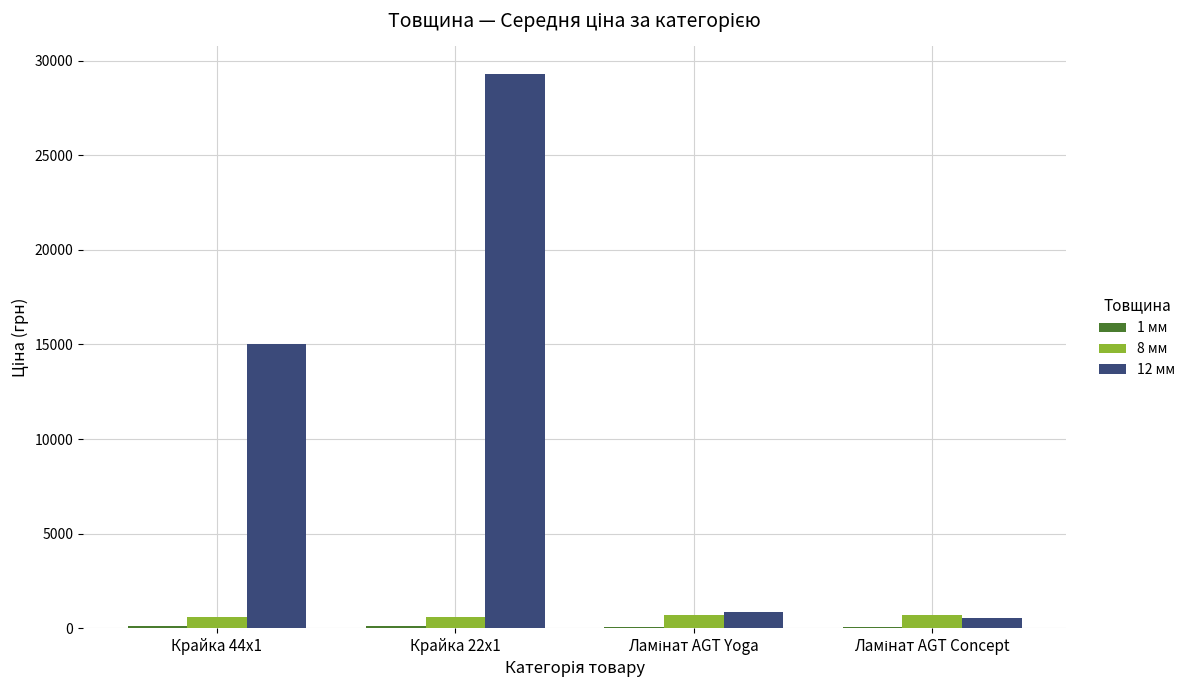

How many values in the 12 мм series exceed 15019?

2